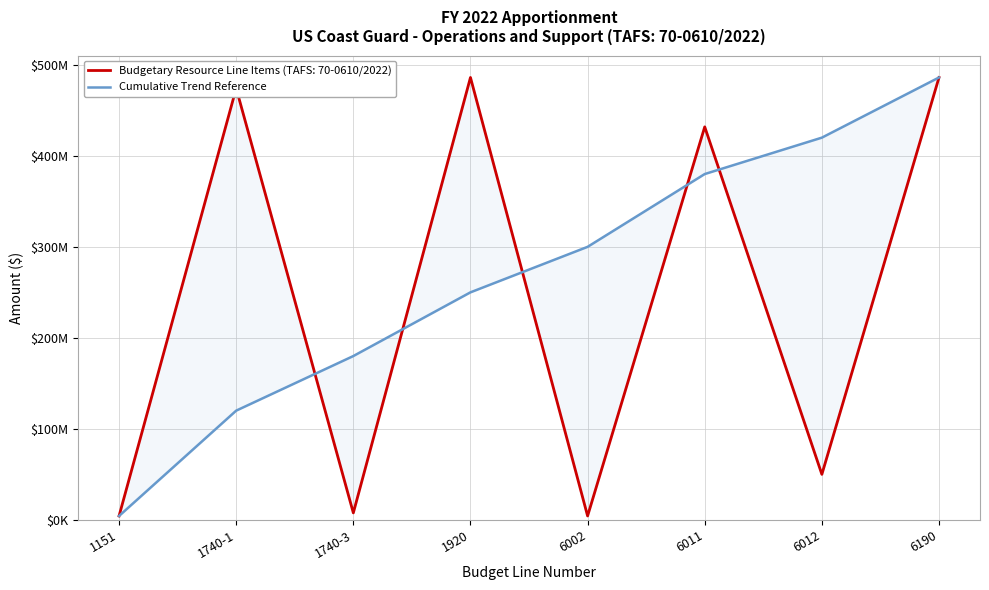

What is the value of the 1st point from the left?

4263000